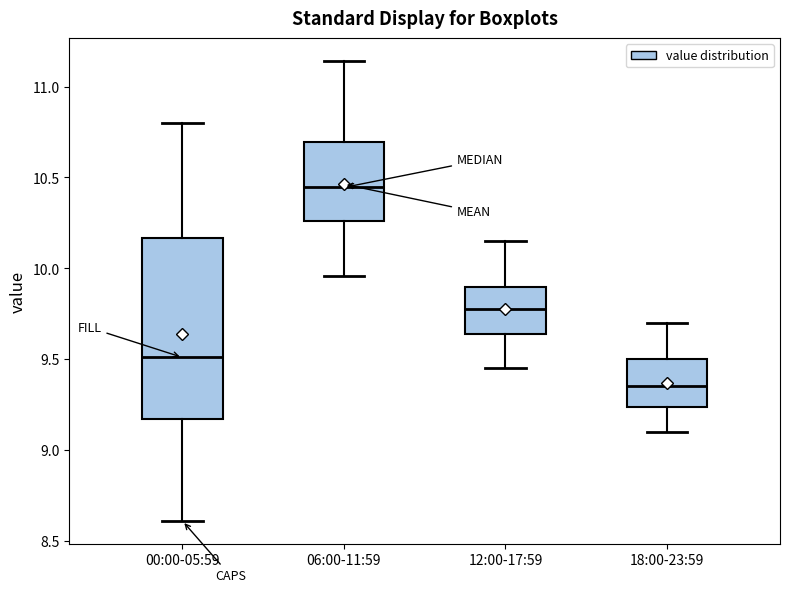

Comparing the boxes themselves (not the whiskers), which one is the tallest?

00:00-05:59